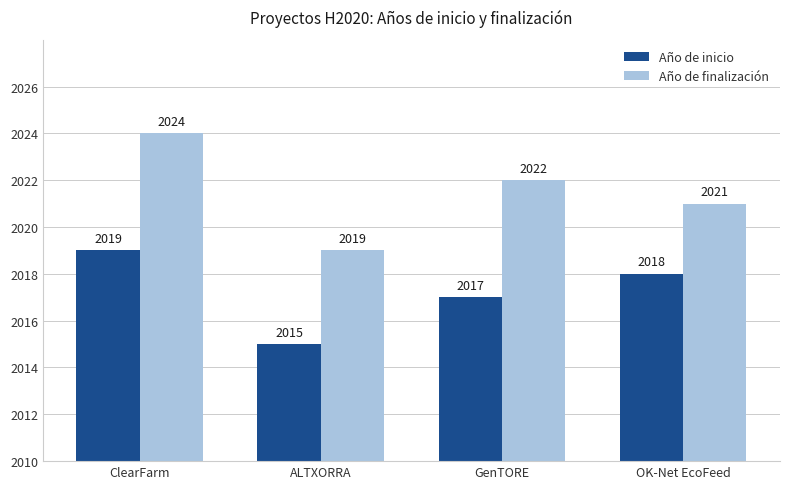

How many data points in Año de inicio are less than 2018?

2